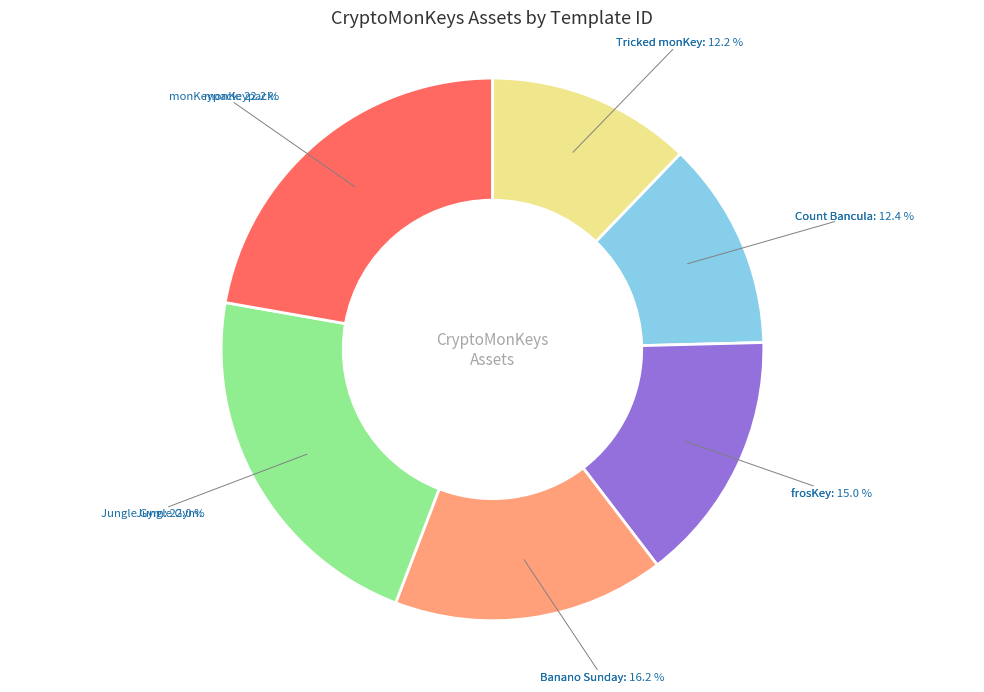

How many segments does this pie chart have?

6